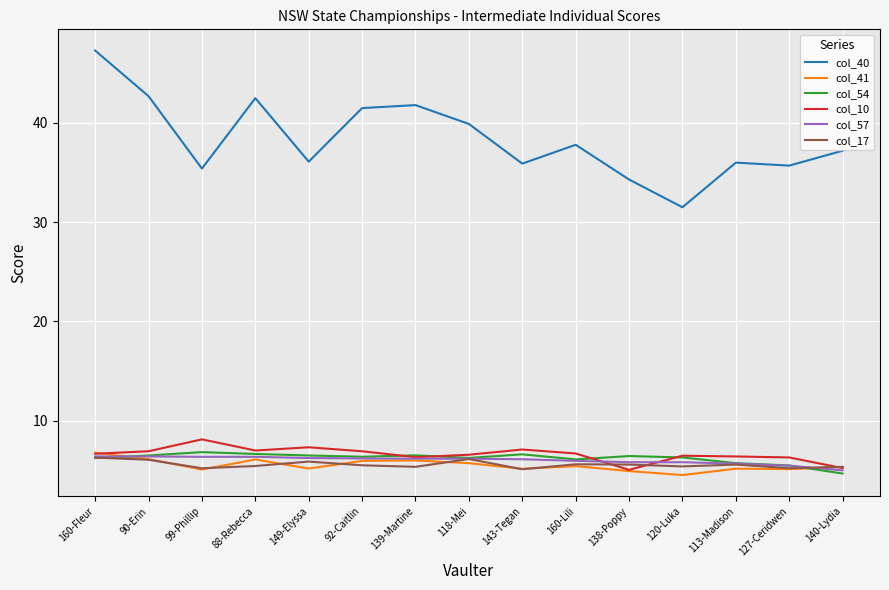

Between 99-Phillip and 88-Rebecca, which series saw the biggest shift?

col_40